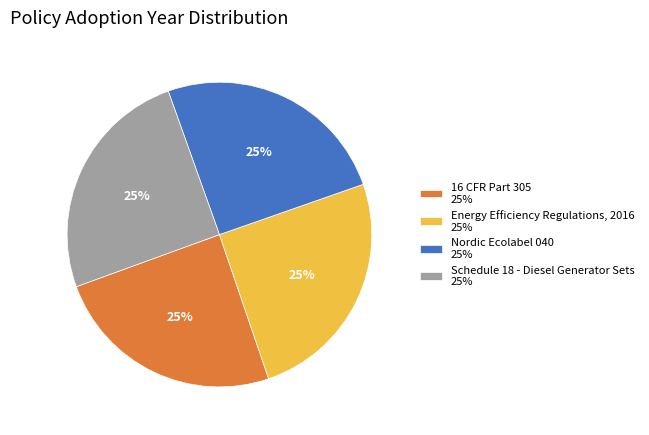

To the nearest percent, what portion does Energy Efficiency Regulations, 2016 25% represent?

25%